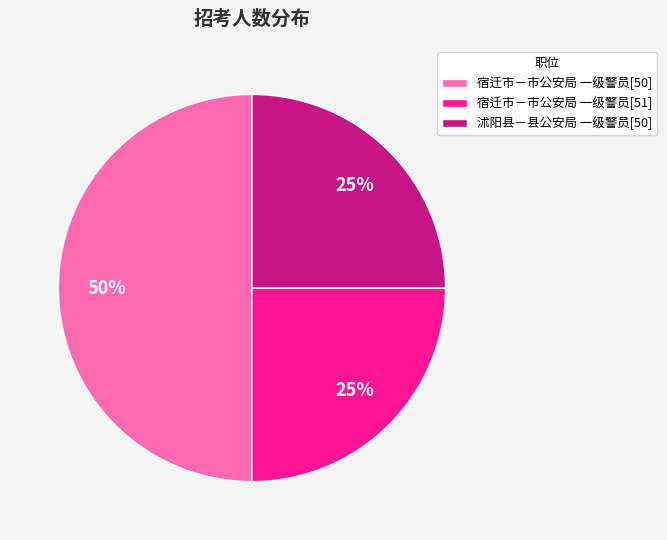

What is the ratio of the value at 沭阳县－县公安局 一级警员[50] to the value at 宿迁市－市公安局 一级警员[50]?

0.5